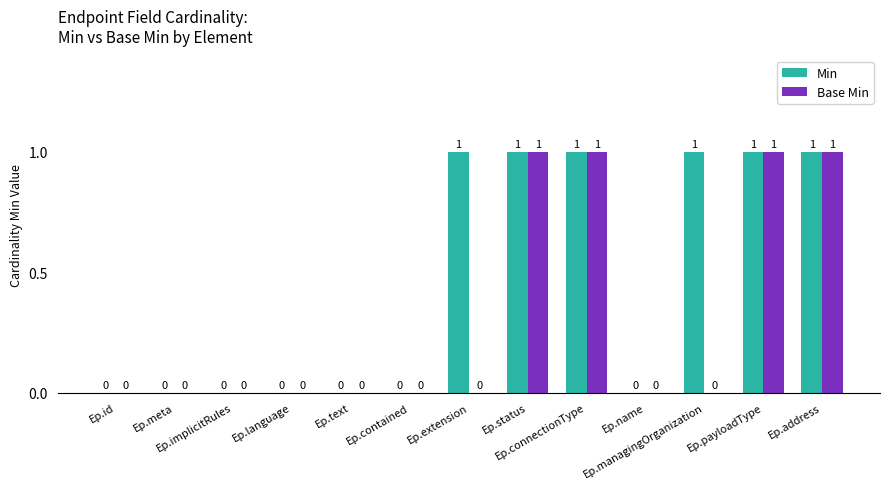

Is it true that Base Min equals 1 at Ep.payloadType?

True